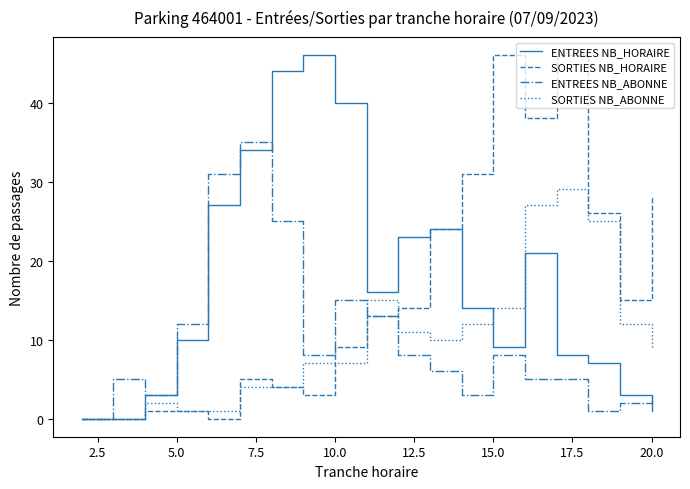

What is the highest value of the ENTREES NB_HORAIRE series?

46